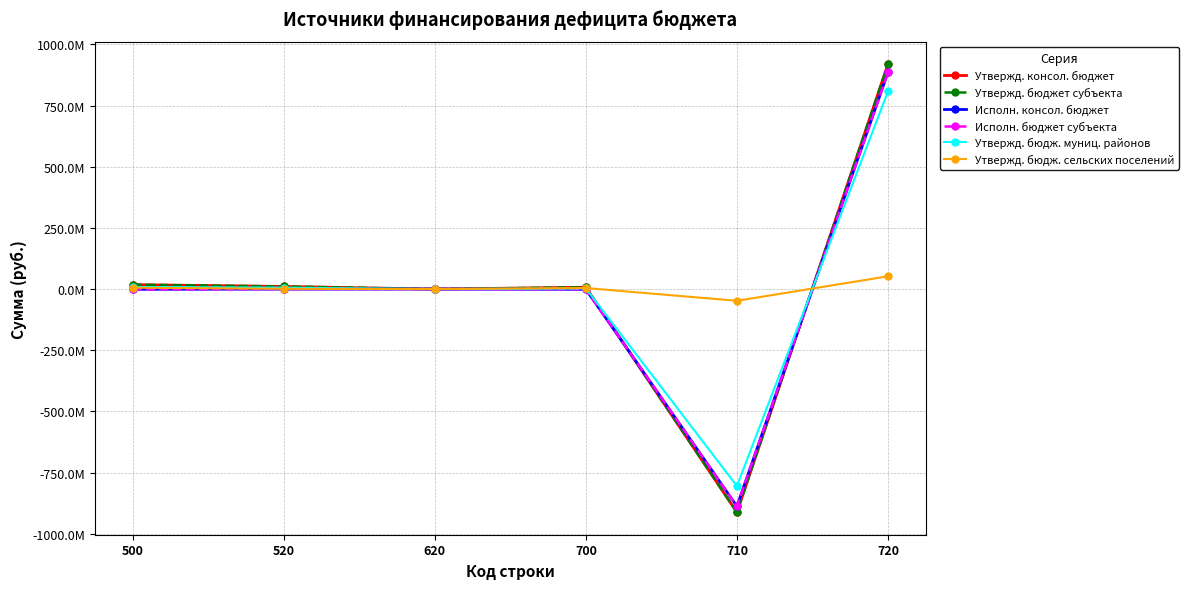

Between which two adjacent categories do Утвержд. консол. бюджет and Утвержд. бюдж. муниц. районов first intersect?

700 and 710